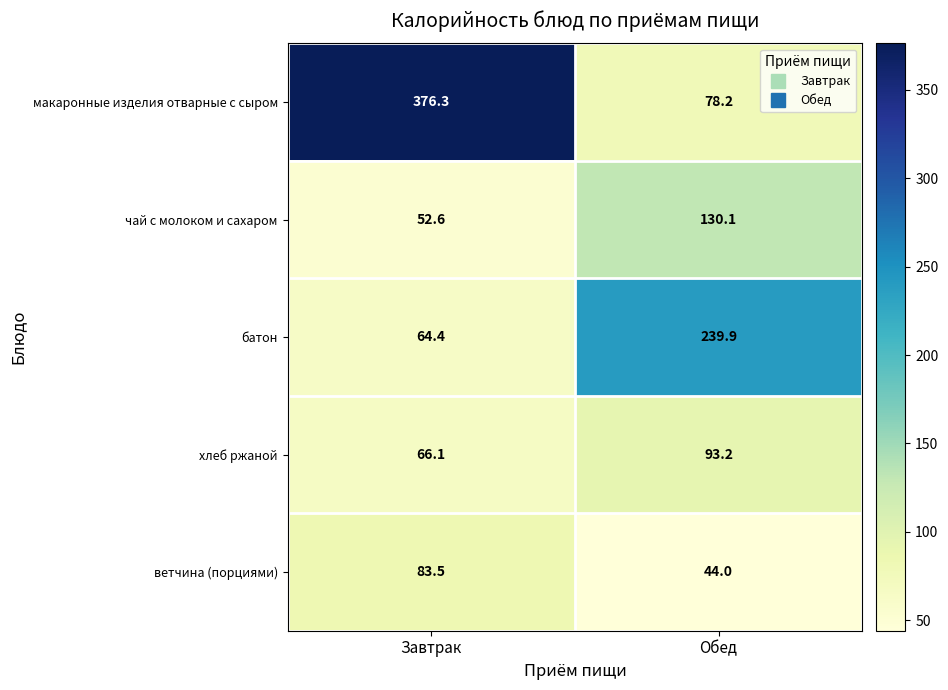

At which label does макаронные изделия отварные с сыром reach its peak?

Завтрак